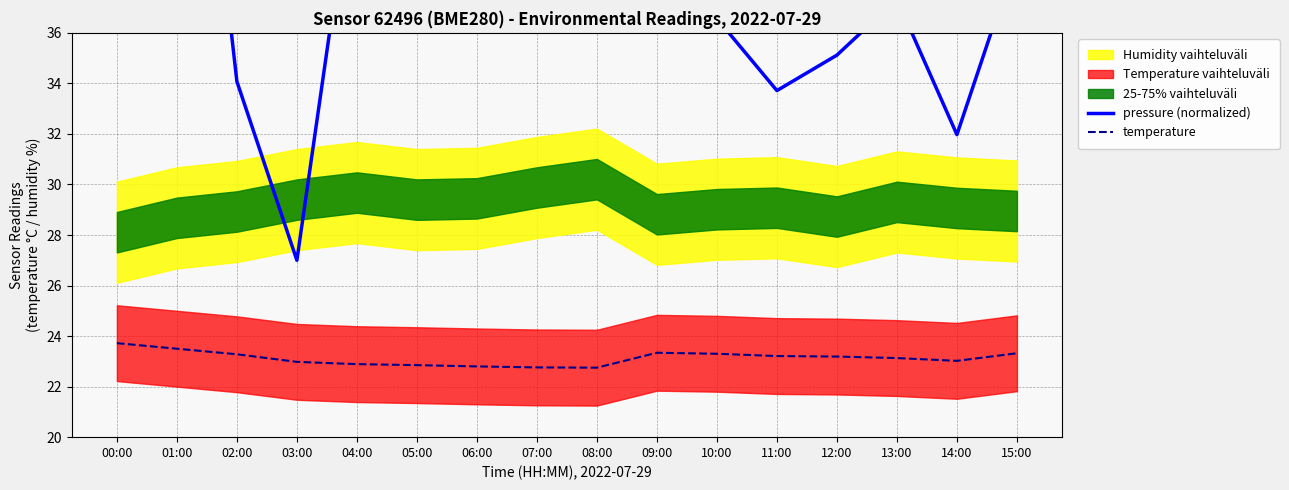

What is the difference between the temperature values at 02:00 and 07:00?

0.5